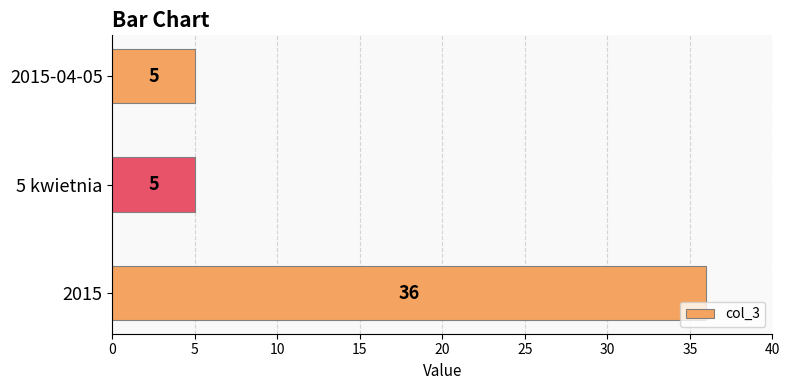

Does the chart contain any negative values?

No